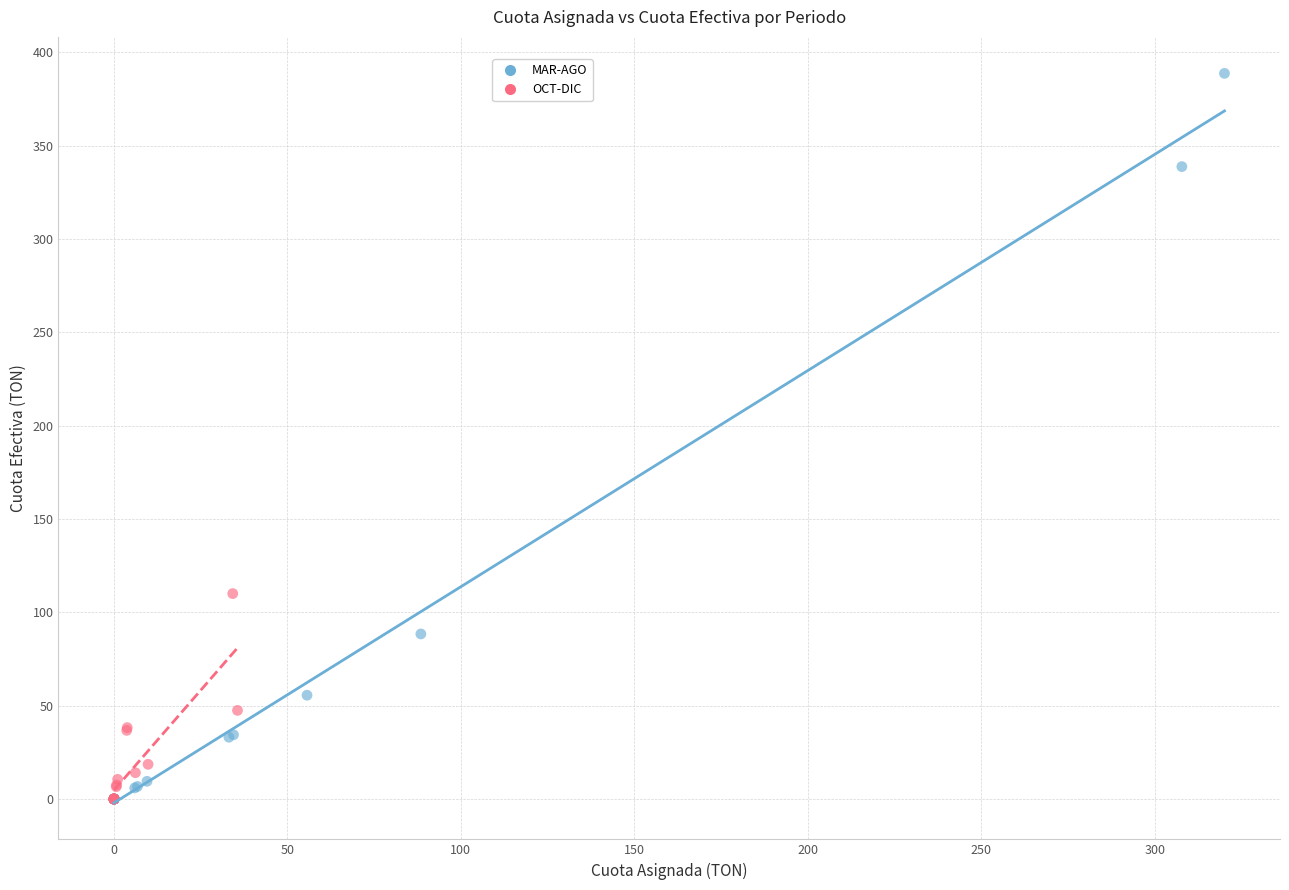

Which series has the largest Y range (max minus min)?

MAR-AGO